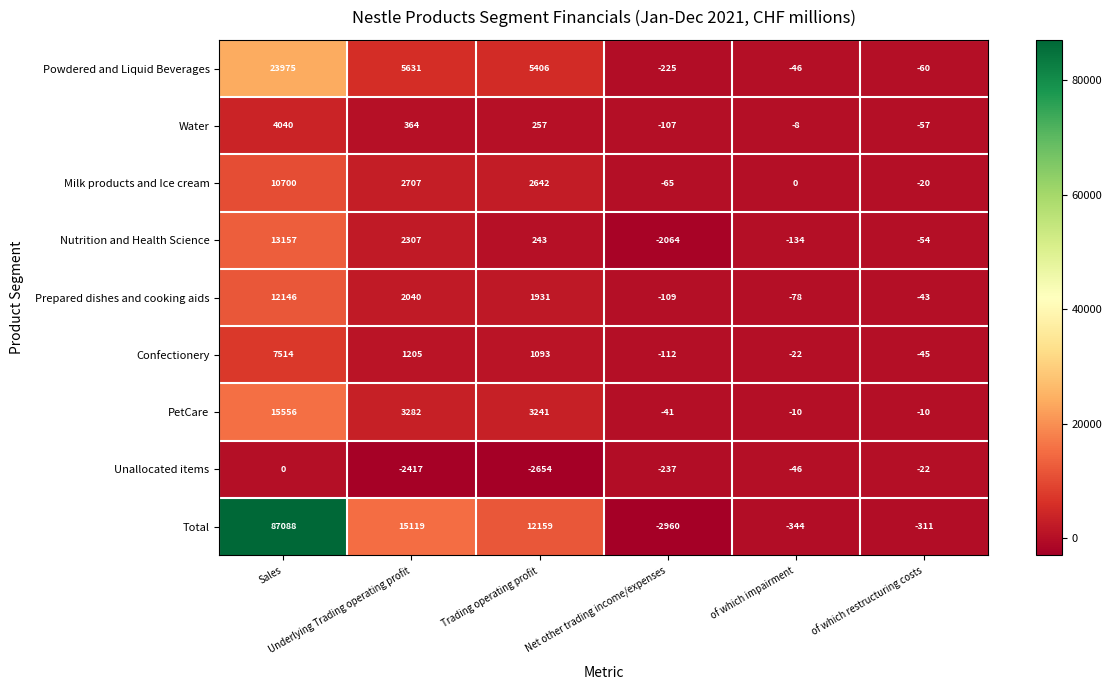

What is the maximum value shown in the chart?

87088